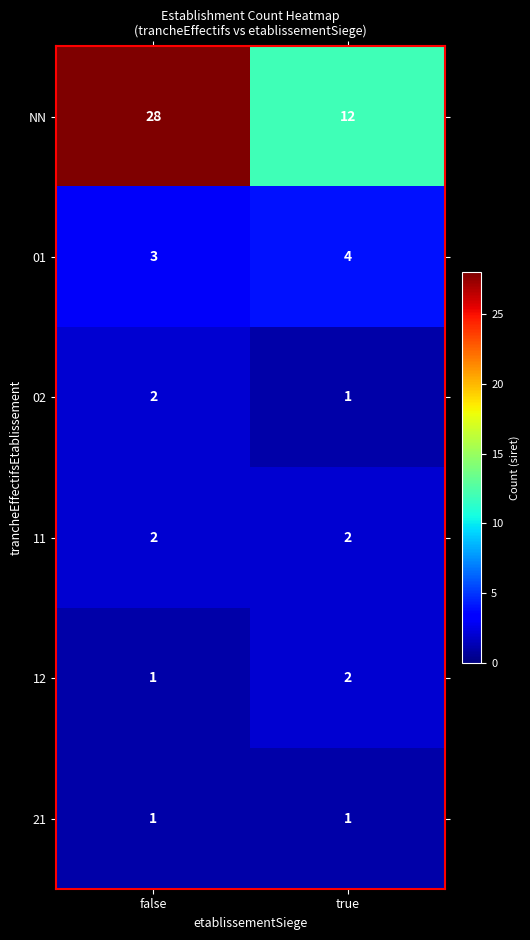

Which series has the widest spread of values?

NN